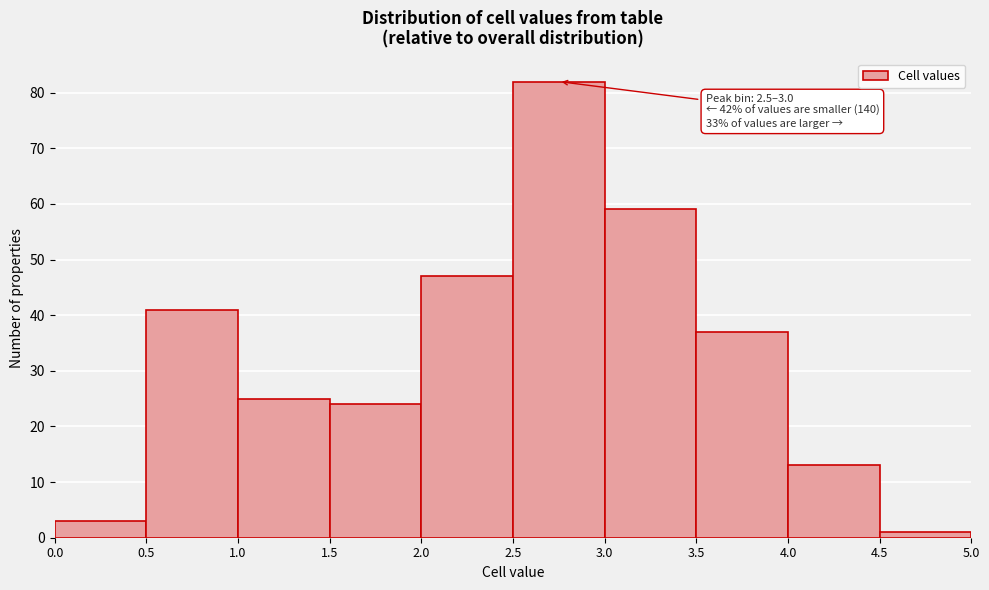

Which range on the x-axis has the tallest bar?

2.5 to 3.0